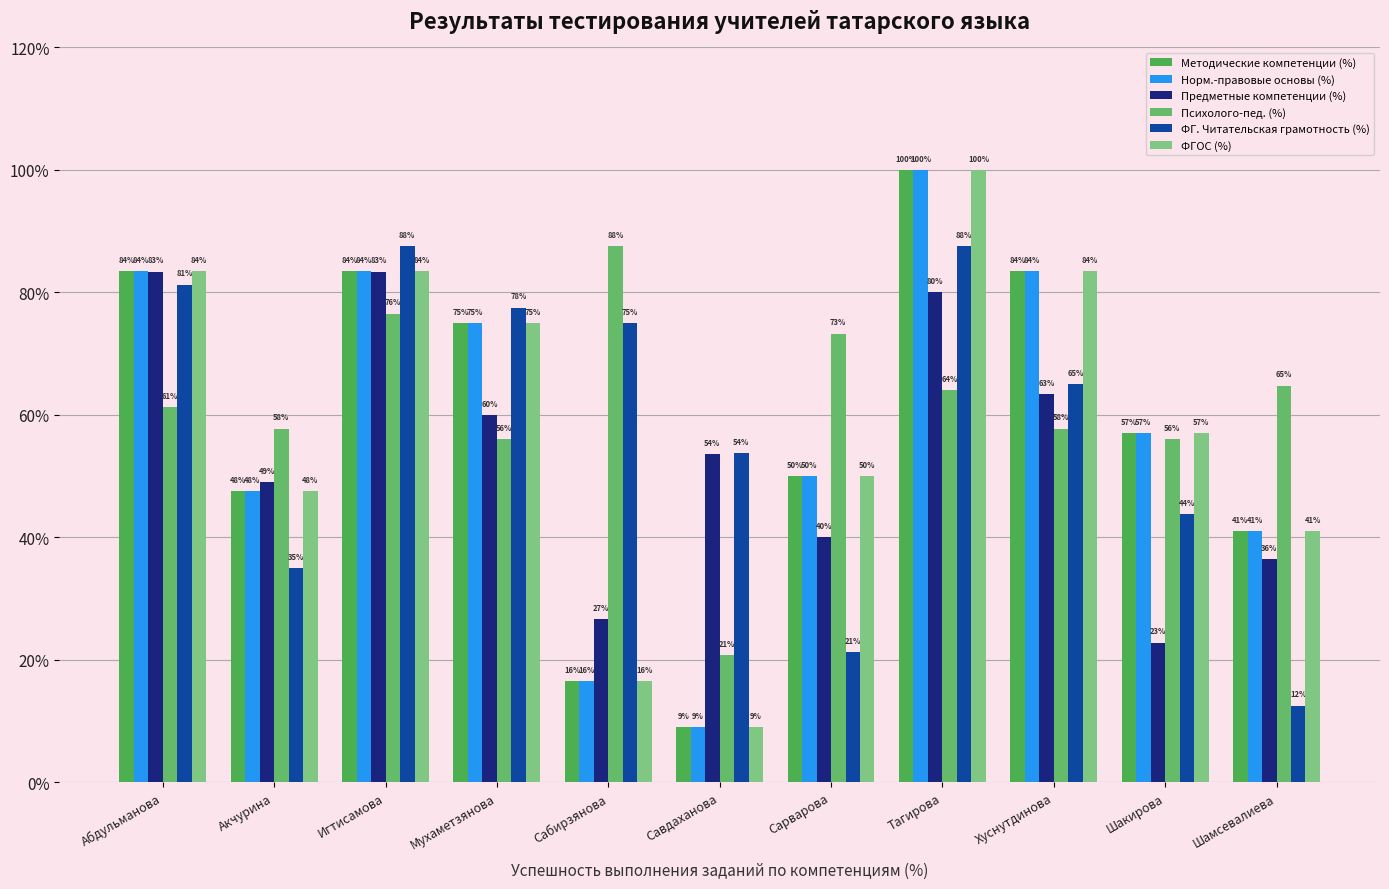

What is the sum of the Норм.-правовые основы (%) values at Савдаханова and Сарварова?

59.0